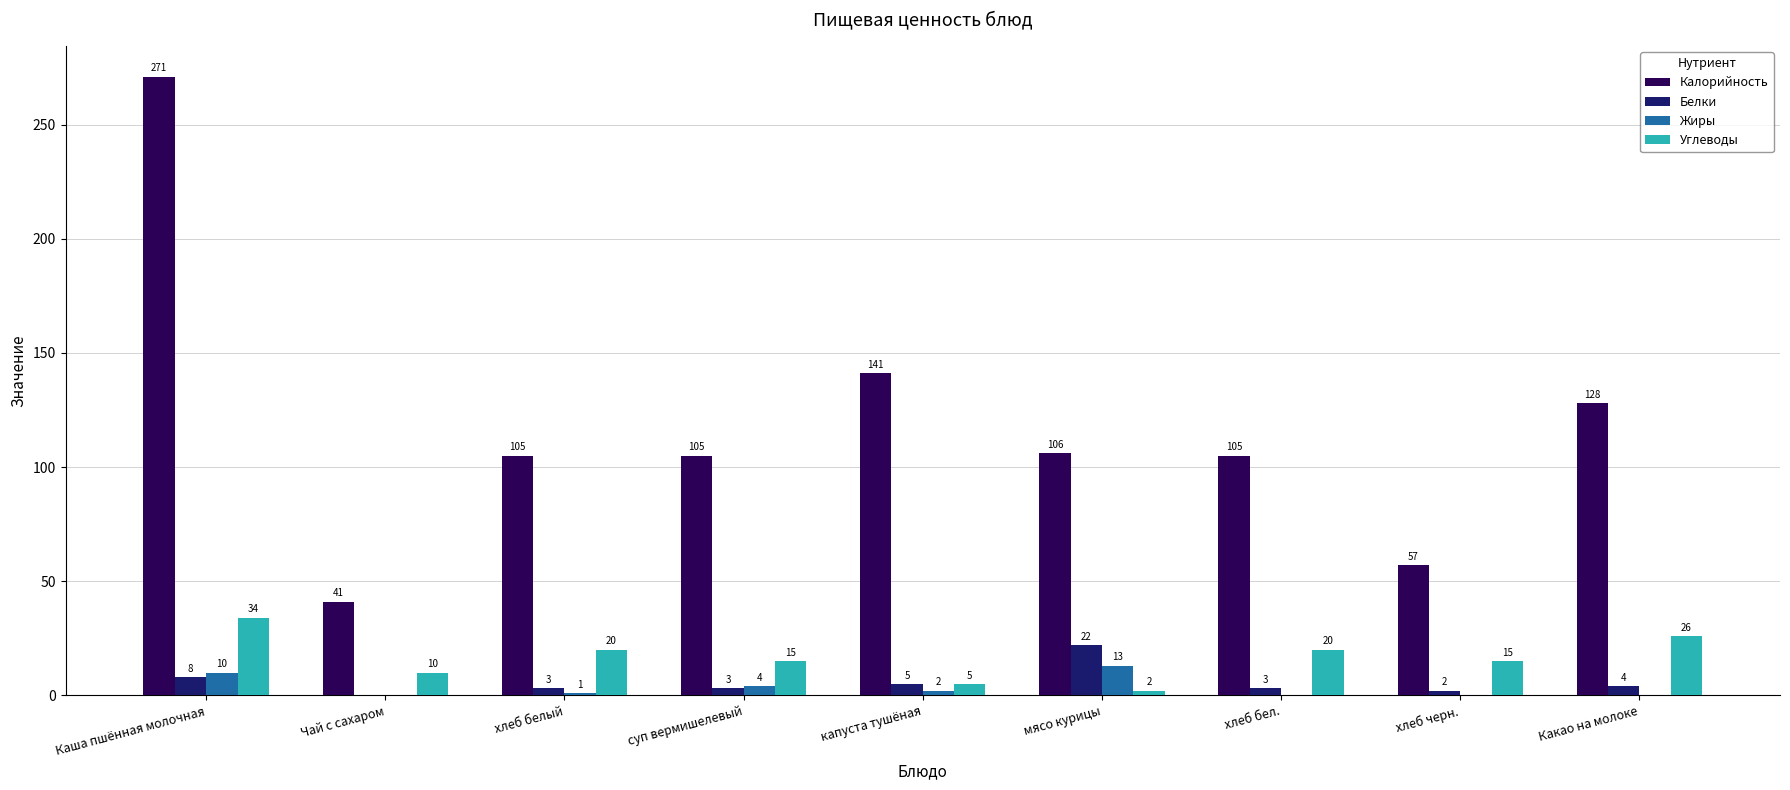

What is the difference between the Углеводы values at хлеб черн. and хлеб бел.?

5